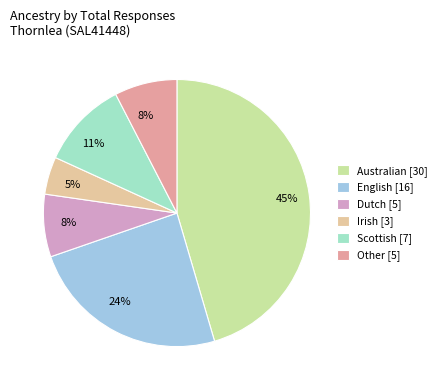

How many slices are in this pie chart?

6